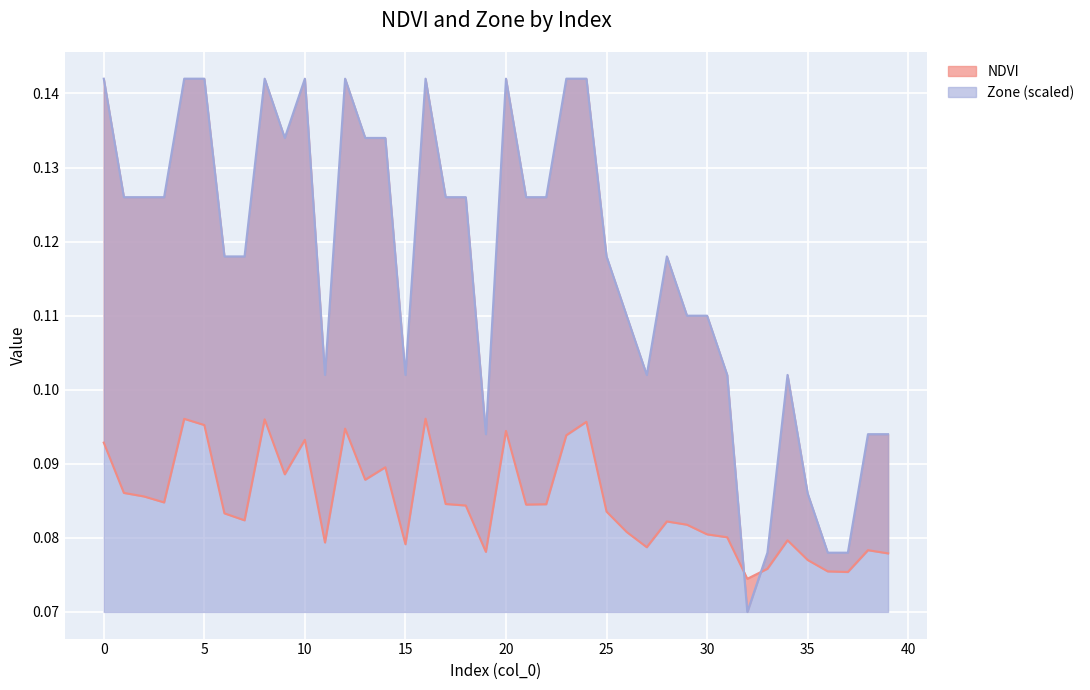

The Zone series shows 0.0 at 36. True or false?

False